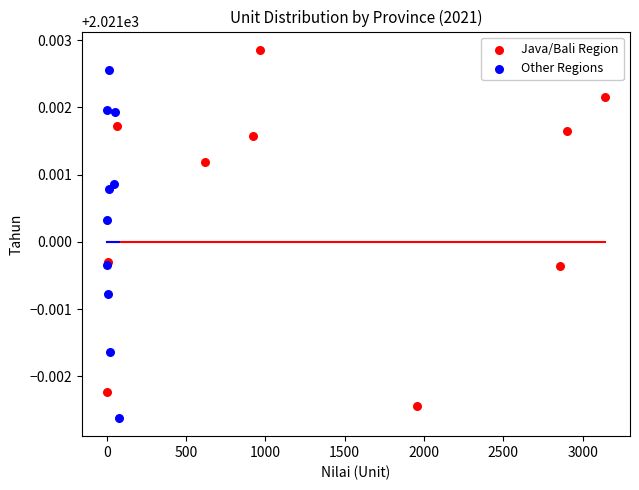

Which series contains the highest Y value?

Java/Bali Region